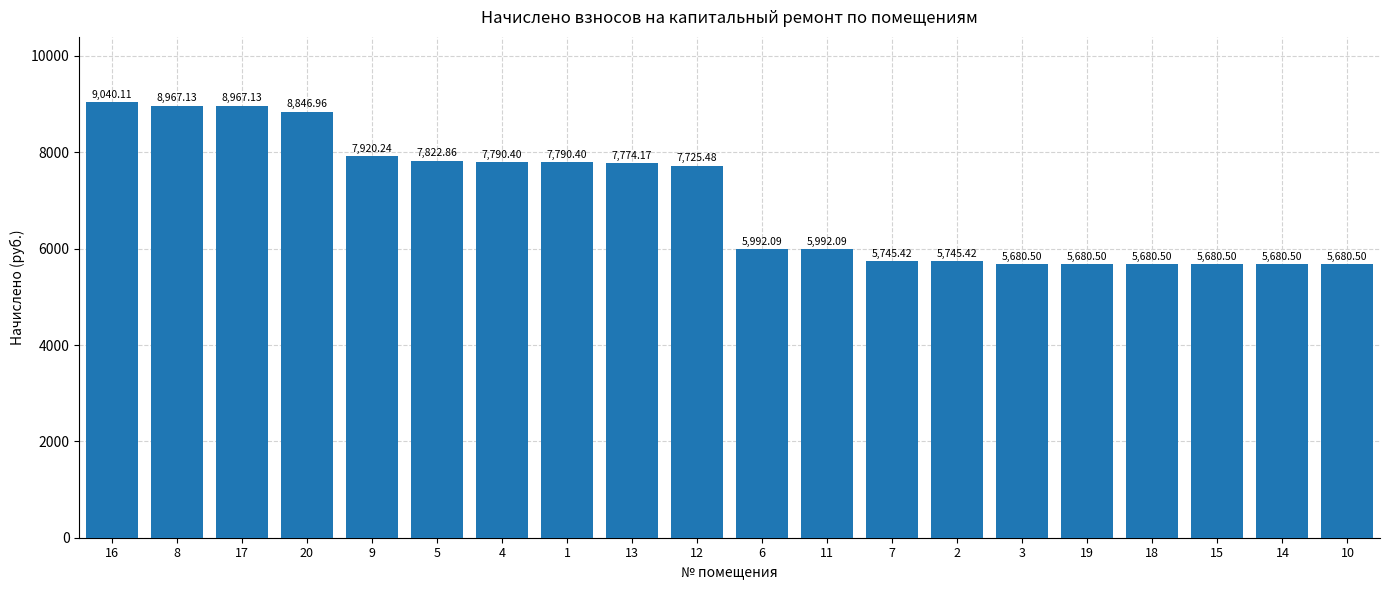

What is the label of the 15th bar from the left?

3